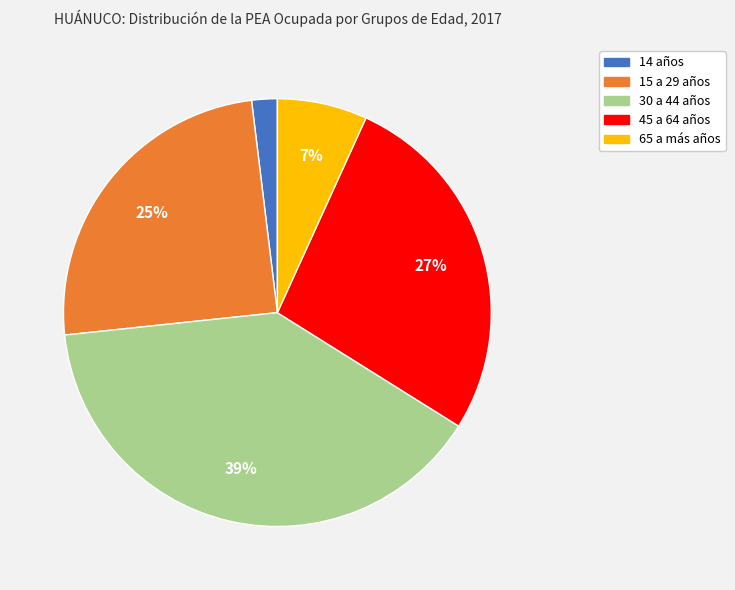

To the nearest percent, what is the average slice percentage?

20%